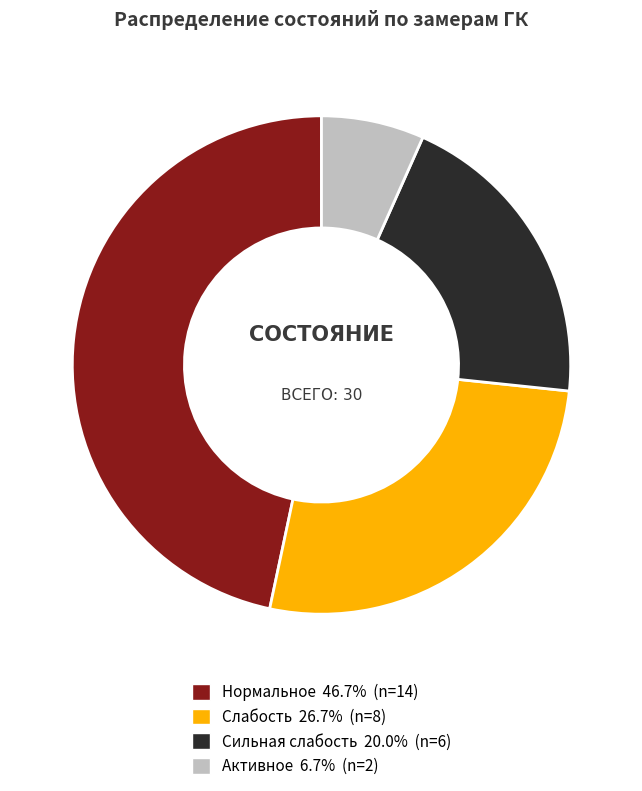

What is the smallest slice in the pie chart?

Активное